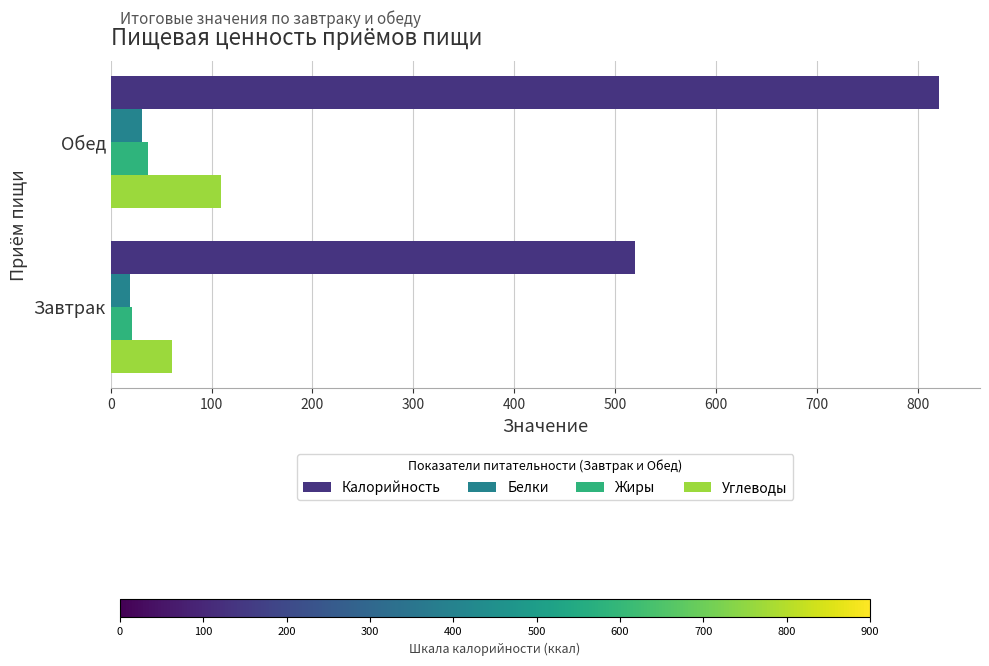

Is it true that Углеводы equals 157.0 at Обед?

False